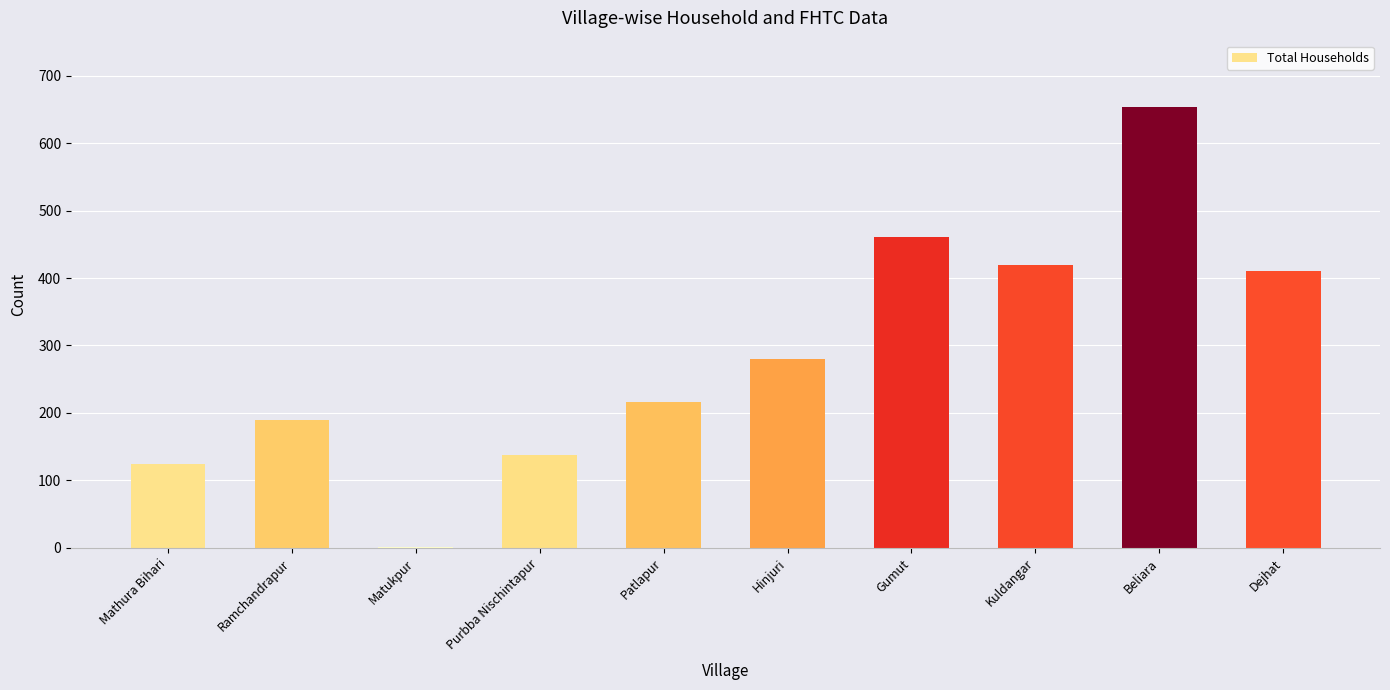

What is the maximum value shown in the chart?

654